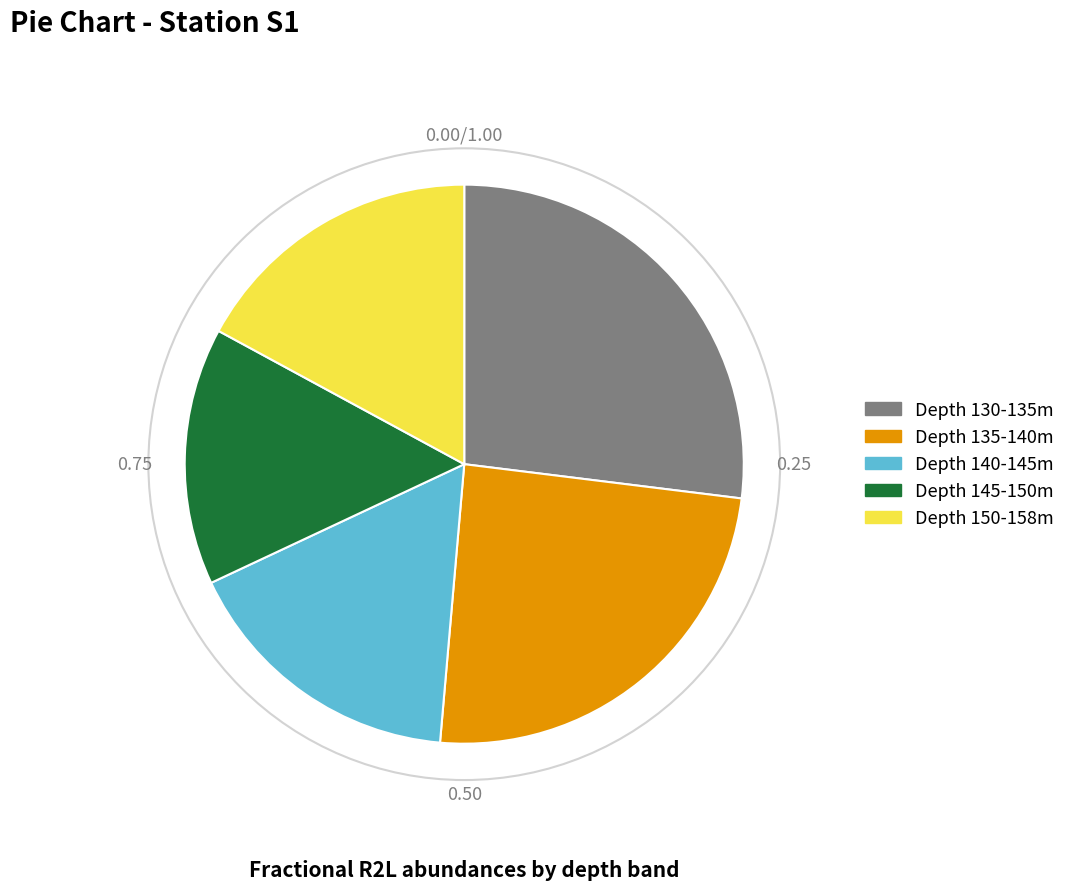

Do Depth 135-140m and Depth 140-145m together represent more than half of the pie?

No